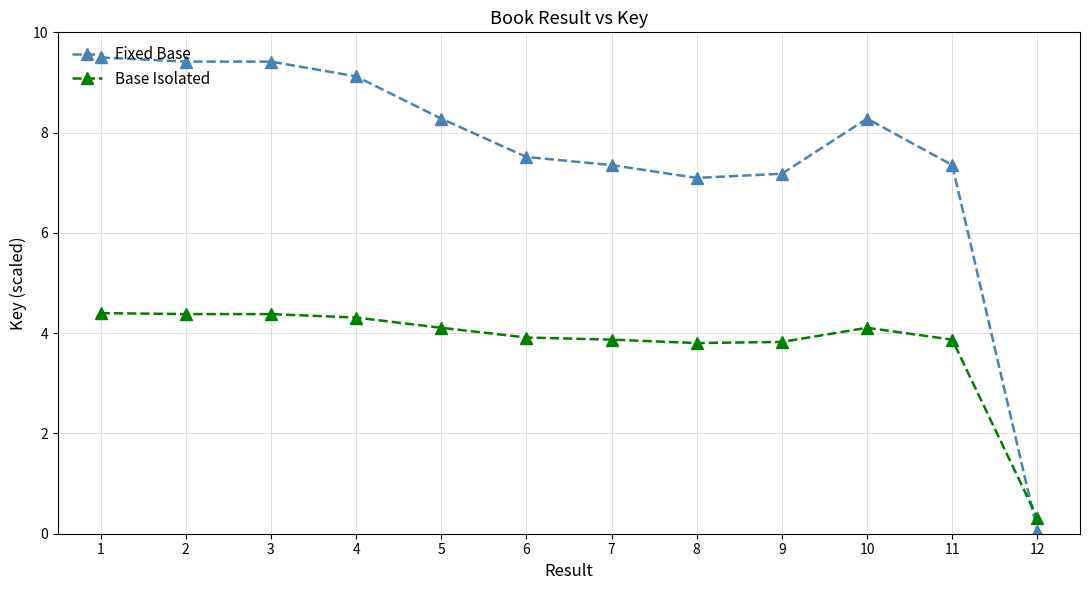

What is the approximate value of Base Isolated at 6?

3.9